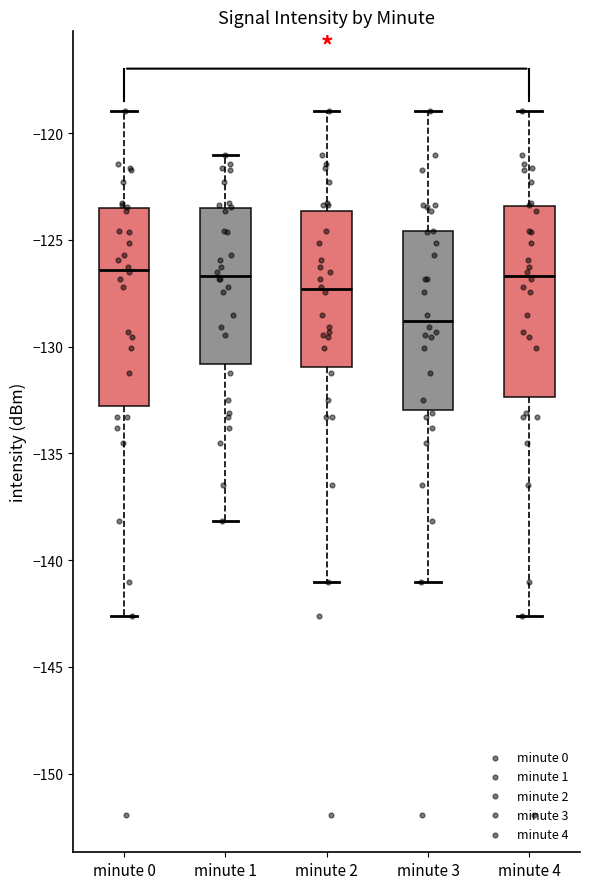

Reading left to right, transcribe this box plot: for each box, give where its median line is, the range the box spans, and where its two whiskers end, as read against the y-axis. The values are not printed on the chart, so give them approximately, as read against the axis.

minute 0: median -126.5, box -133.0 to -123.5, whiskers -142.5 to -119.0
minute 1: median -126.5, box -131.0 to -123.5, whiskers -138.0 to -121.0
minute 2: median -127.5, box -131.0 to -123.5, whiskers -141.0 to -119.0
minute 3: median -129.0, box -133.0 to -124.5, whiskers -141.0 to -119.0
minute 4: median -126.5, box -132.5 to -123.5, whiskers -142.5 to -119.0